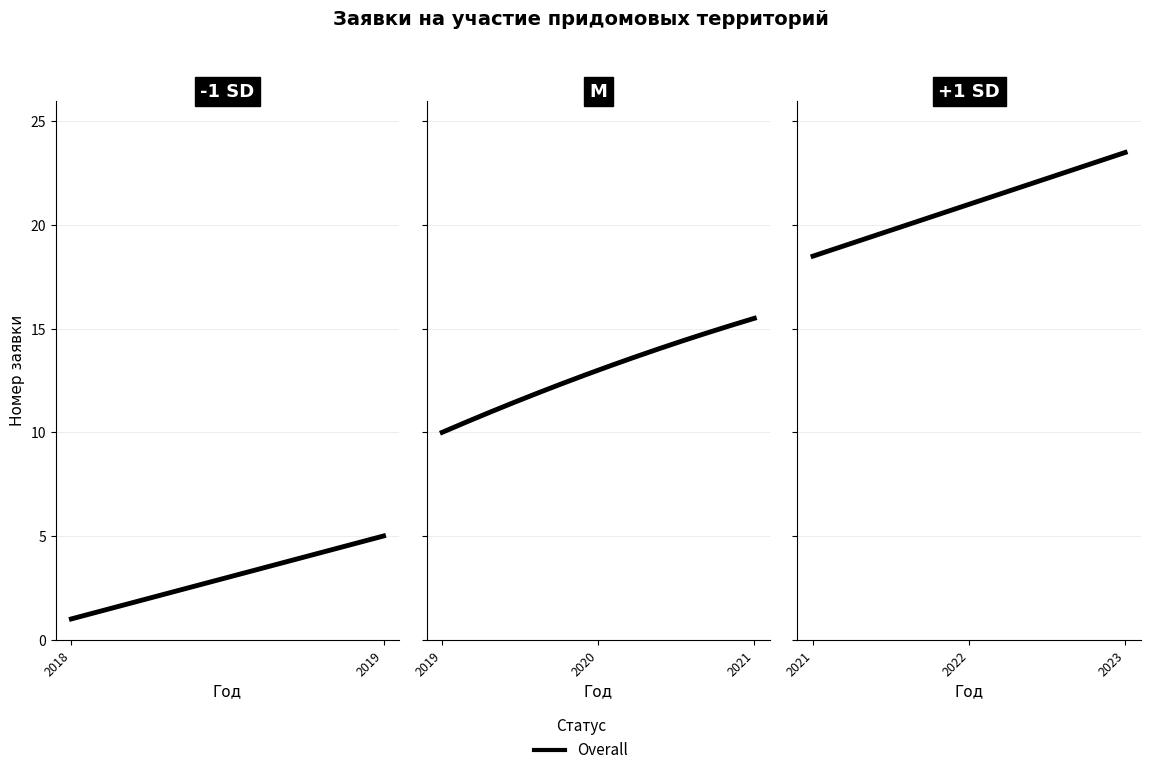

How many data points are above 13?

12